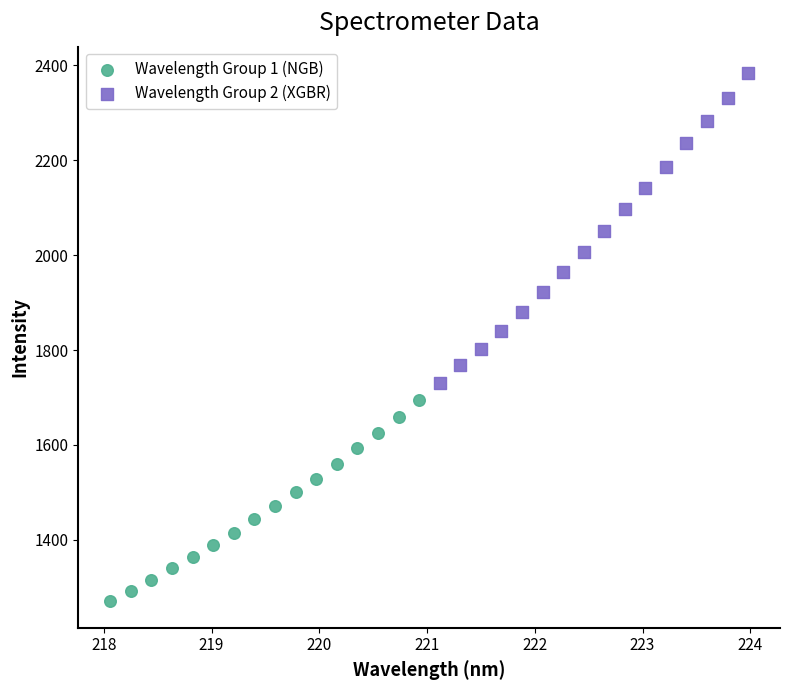

Which series has the widest spread of Y values?

Wavelength Group 2 (XGBR)